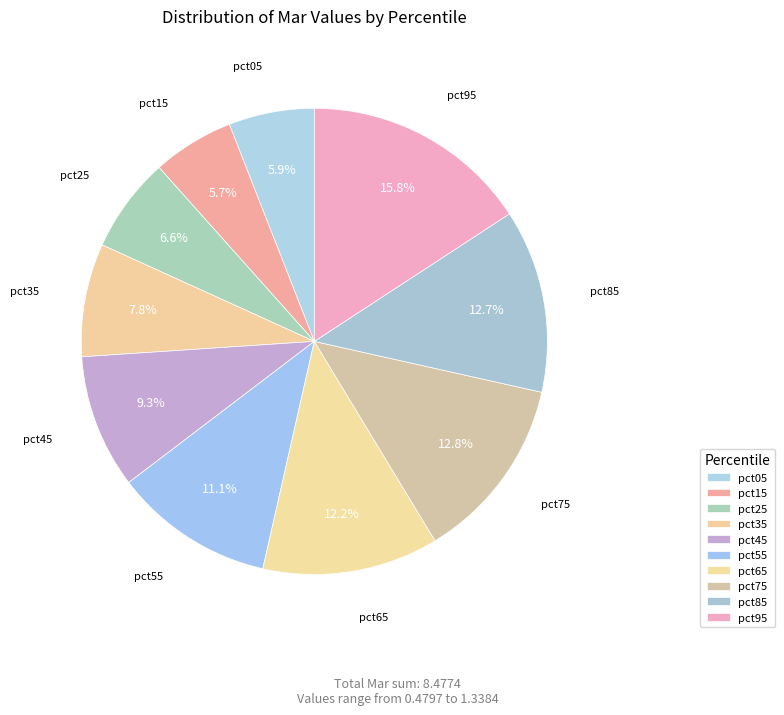

To the nearest percent, what is the difference between the largest and smallest slice percentages?

10%